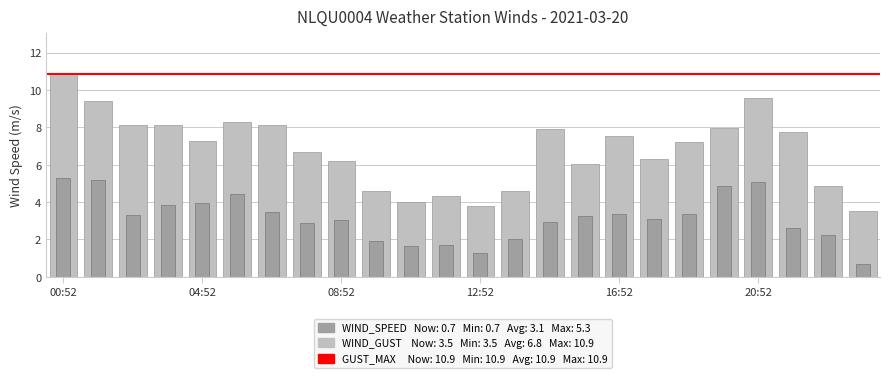

At which category does the chart reach its peak across all series?

00:52